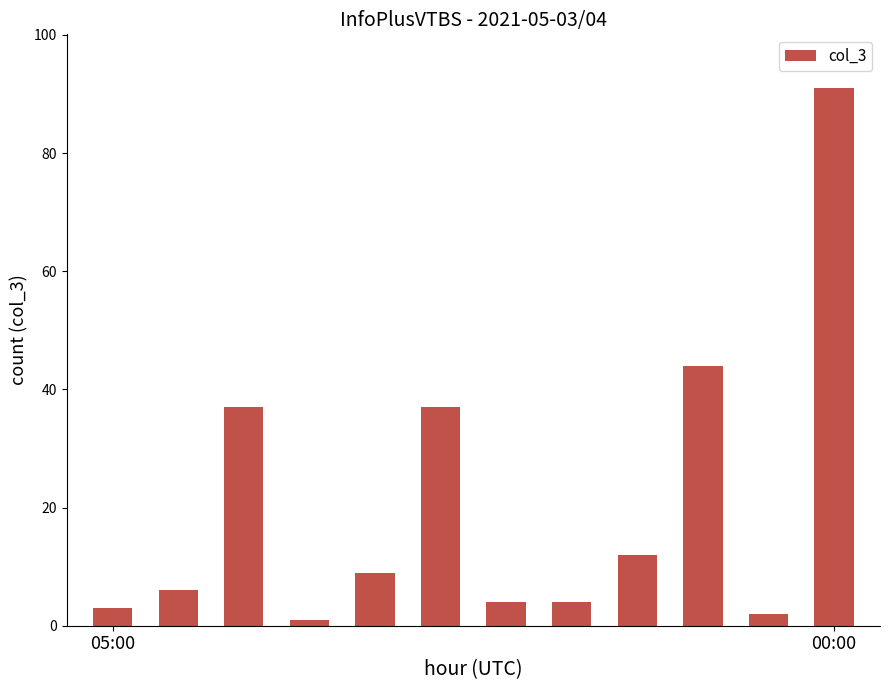

What is the greatest value displayed?

91